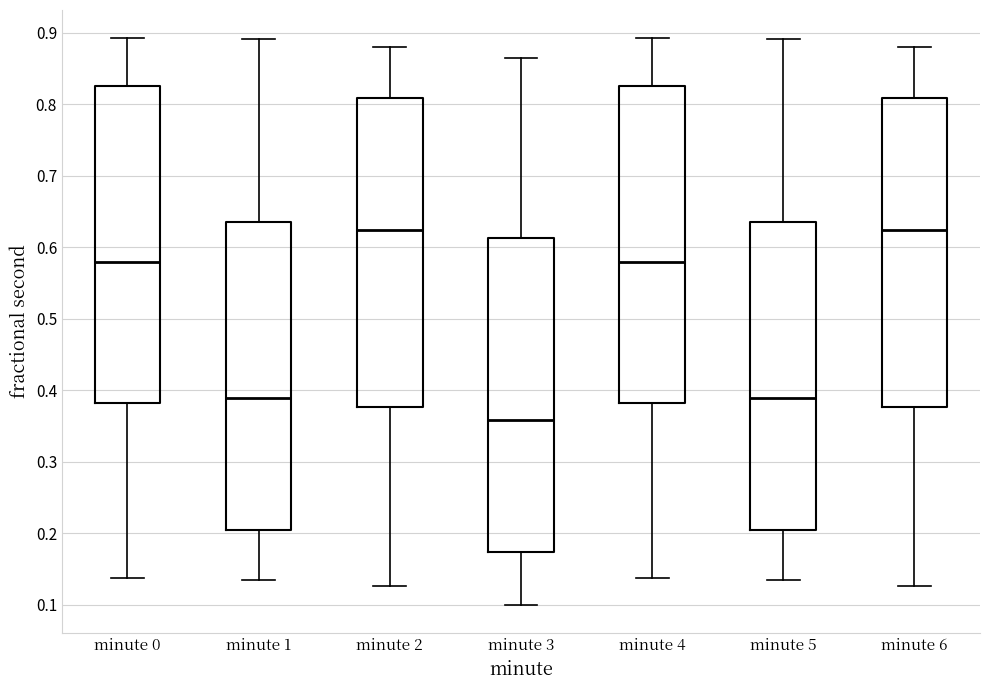

Where does the median line of the box for minute 4 sit on the y-axis? The values are not printed on the chart, so give them approximately, as read against the axis.

0.58